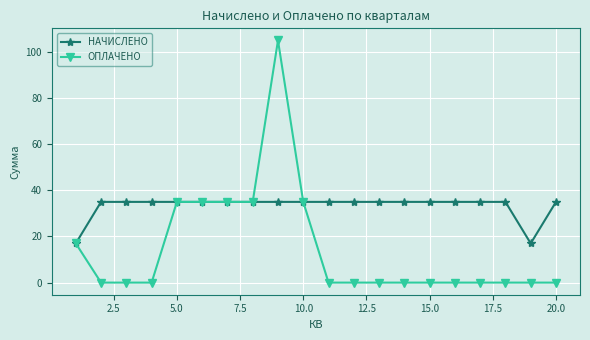

Which series has the largest total across all categories?

НАЧИСЛЕНО